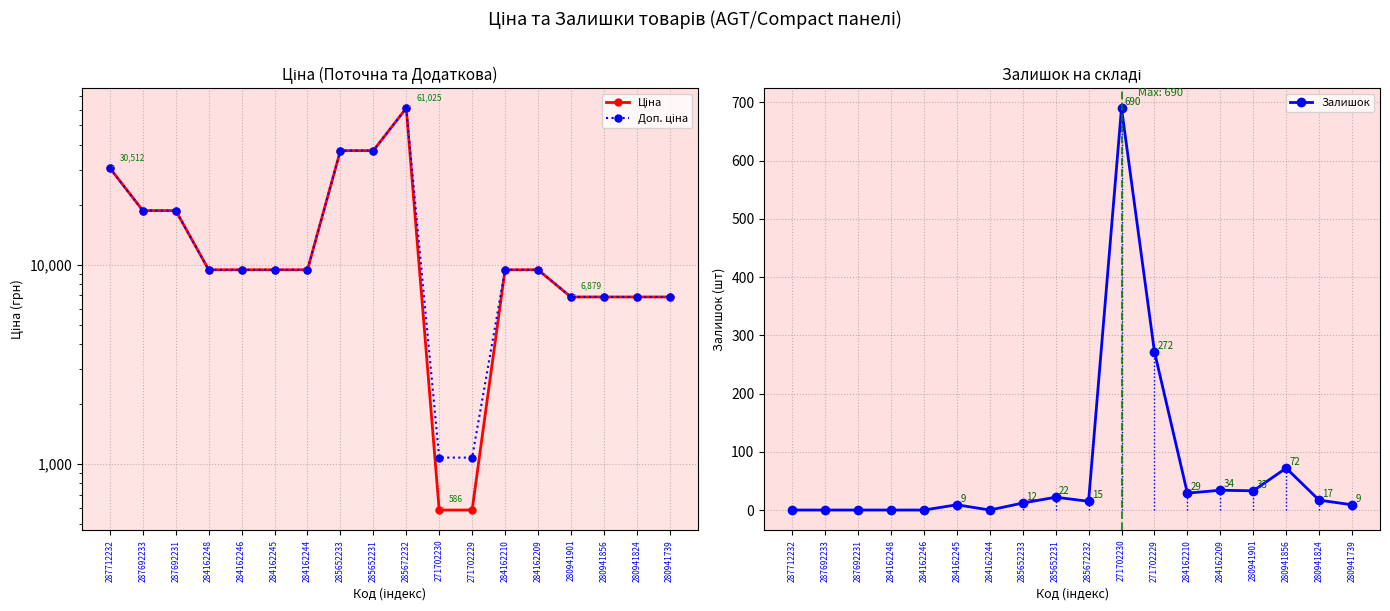

At how many categories does at least one series exceed 38765?

1